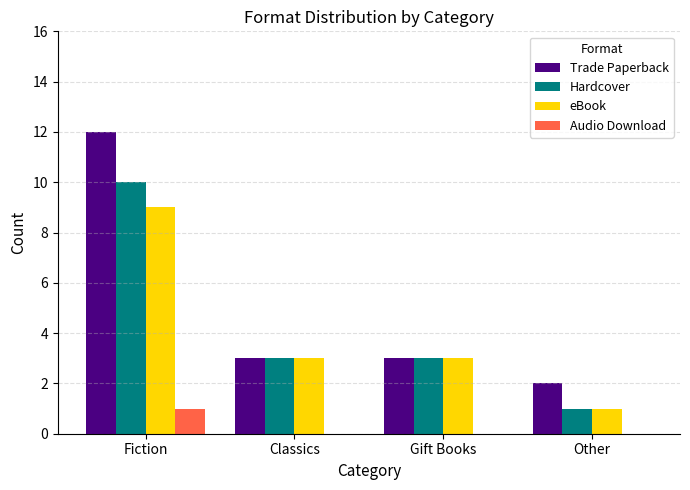

Which series has the largest range (max minus min)?

Trade Paperback